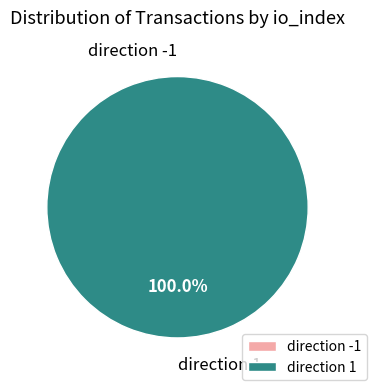

Which has a higher value, direction 1 or direction -1?

direction 1